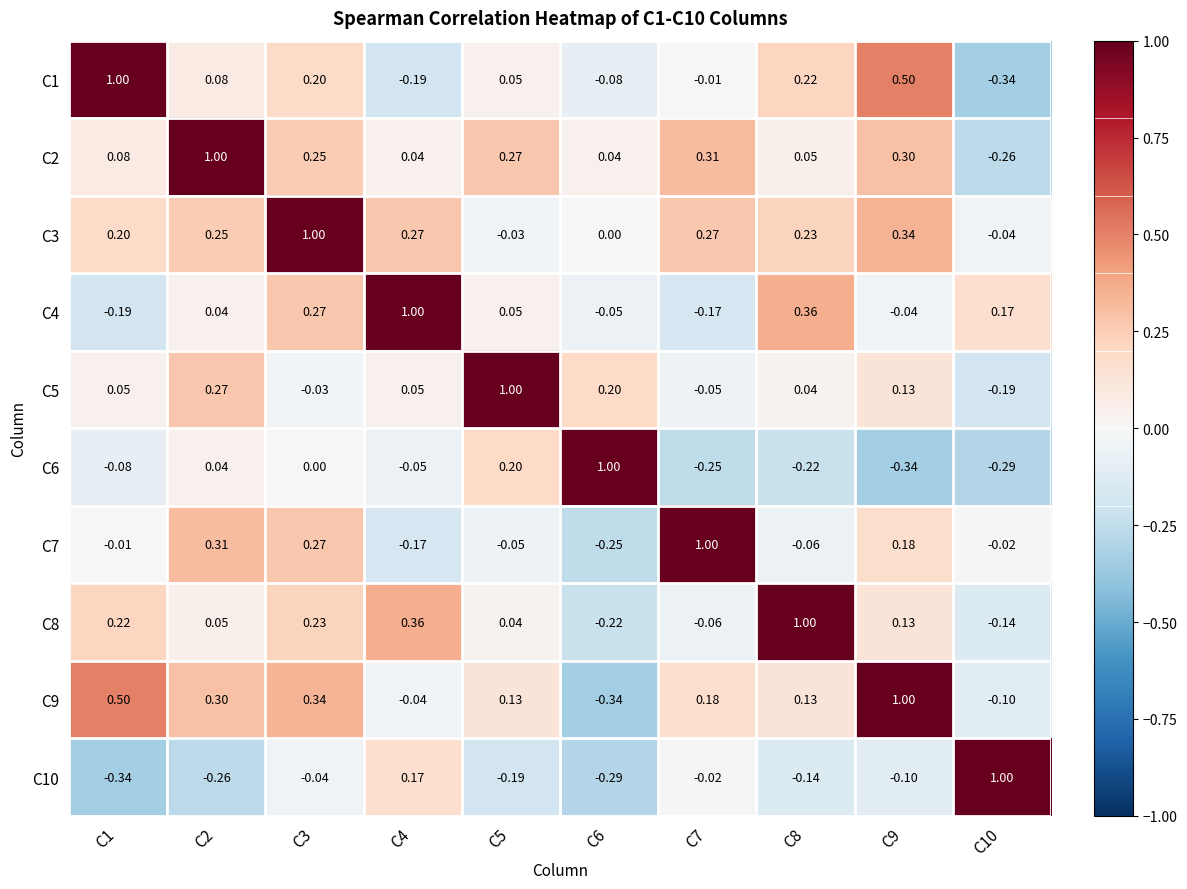

Is the value of C7 at C3 greater than the value of C4 at C1?

Yes